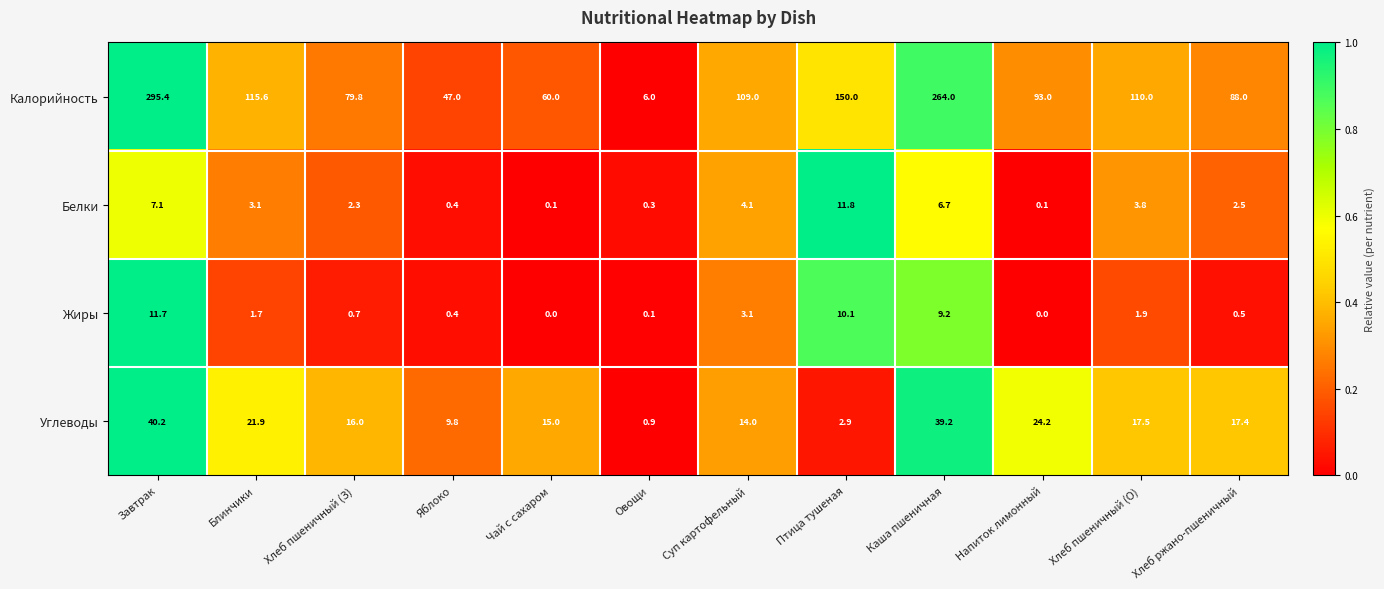

At which label is Калорийность closest to 150?

Птица тушеная